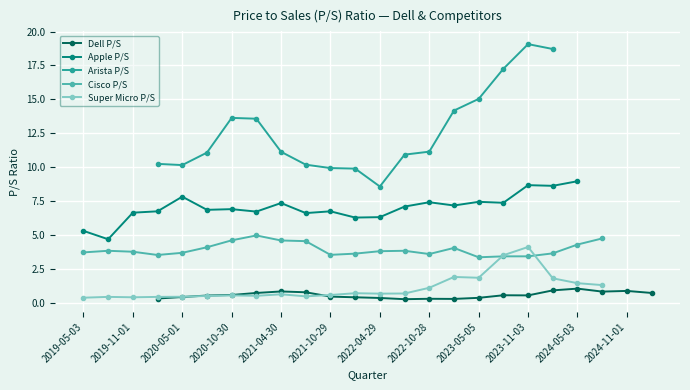

True or false: Cisco P/S has more than 2 interior local peaks.

True